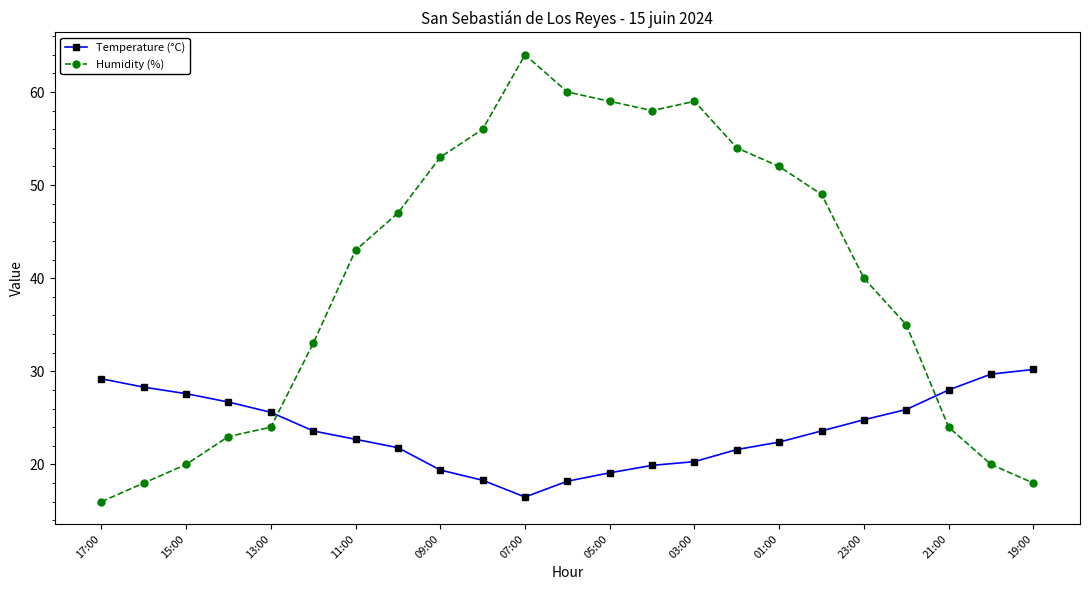

True or false: Humidity (%) and Temperature (°C) intersect in this chart.

True